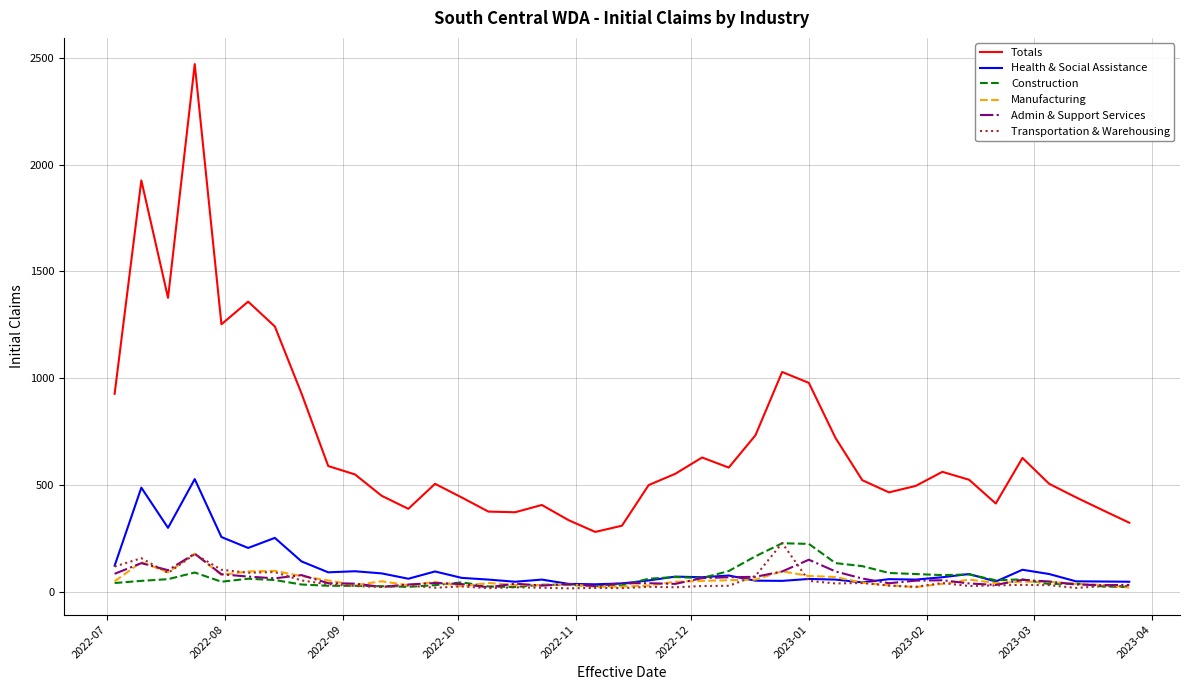

Which series has the largest total across all categories?

Totals